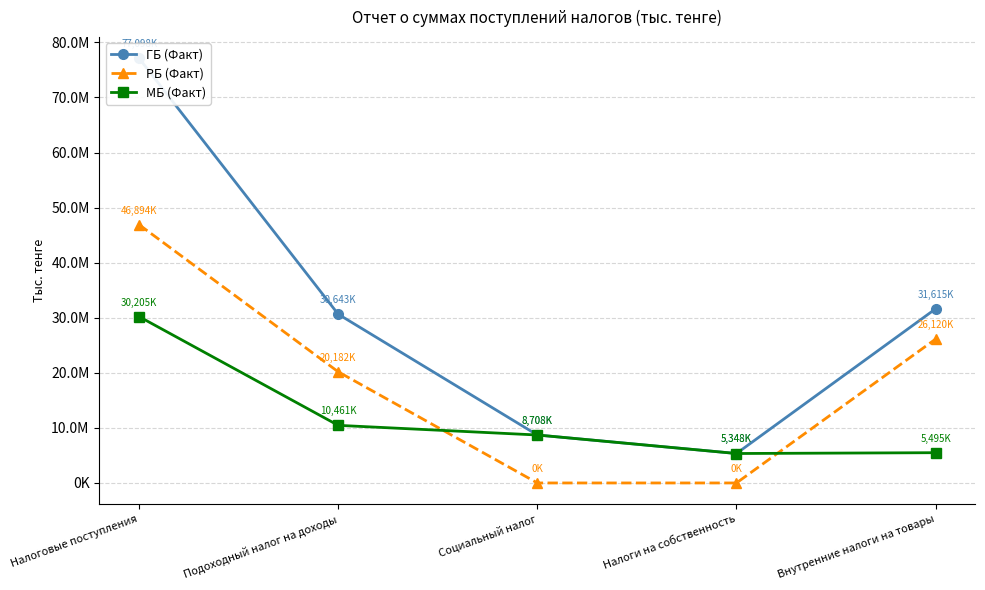

What is the difference between the second highest and second lowest values in the МБ (Факт) series?

4965561